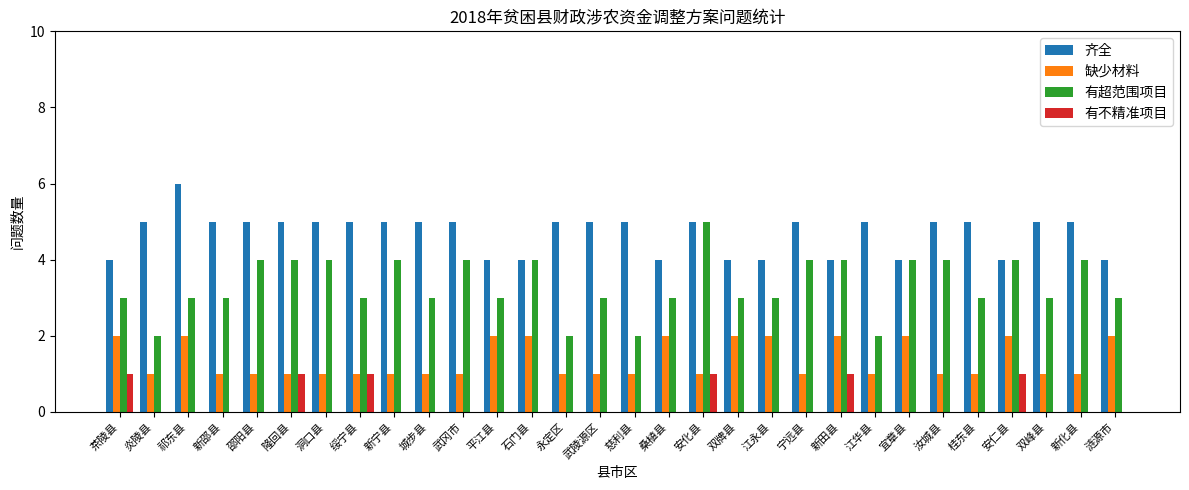

Does the chart contain stacked bars?

No